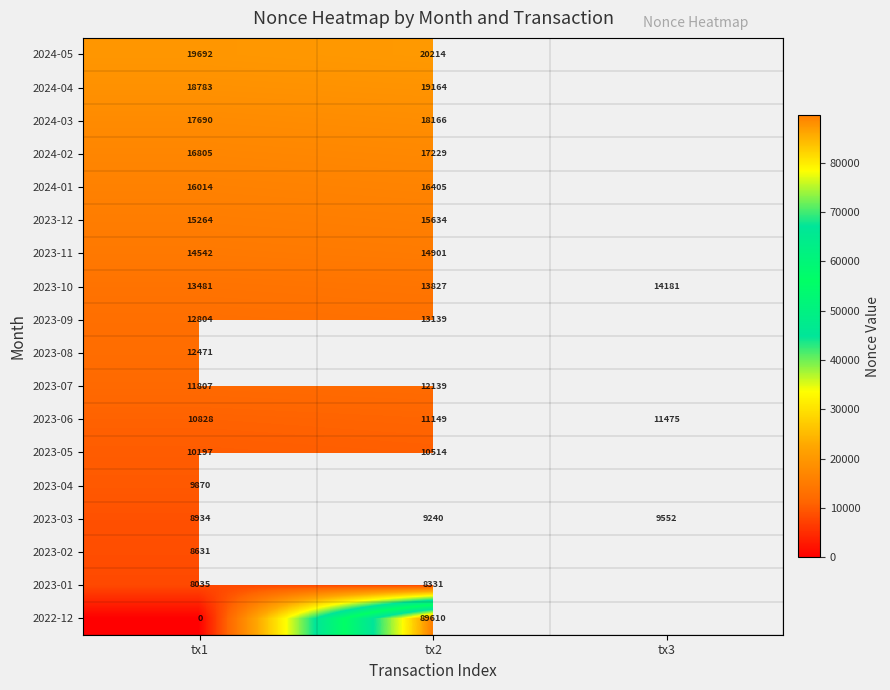

What is the total value across all series at tx1?

225848